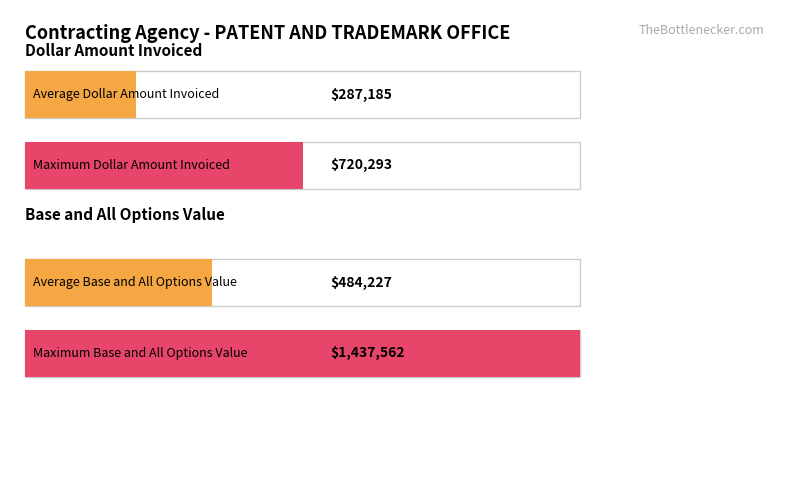

How many bars are there in each group?

2